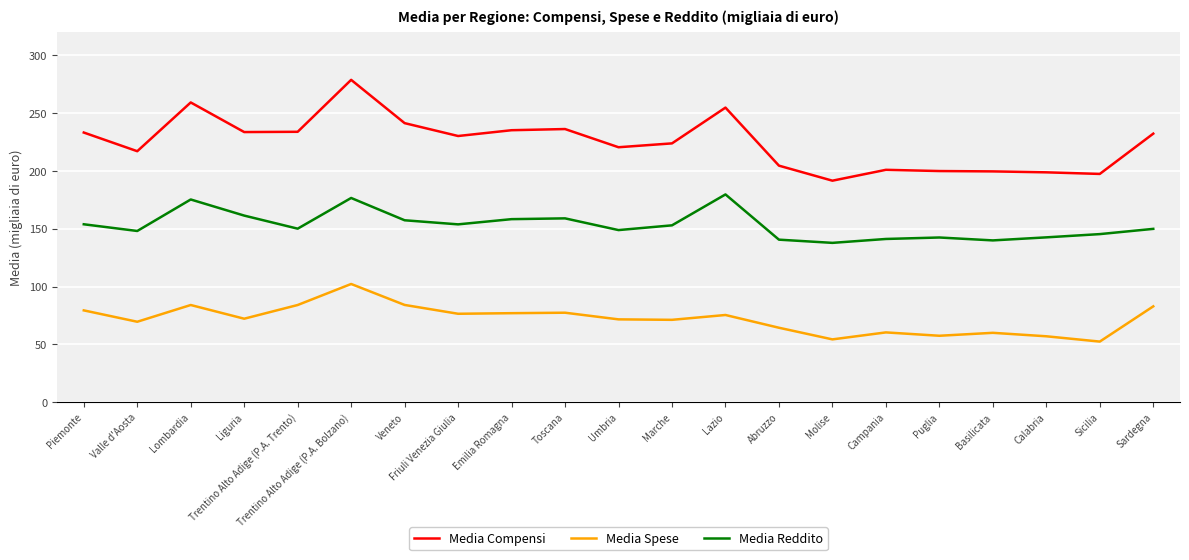

True or false: Media Compensi has a value of 338.6 at Valle d'Aosta.

False